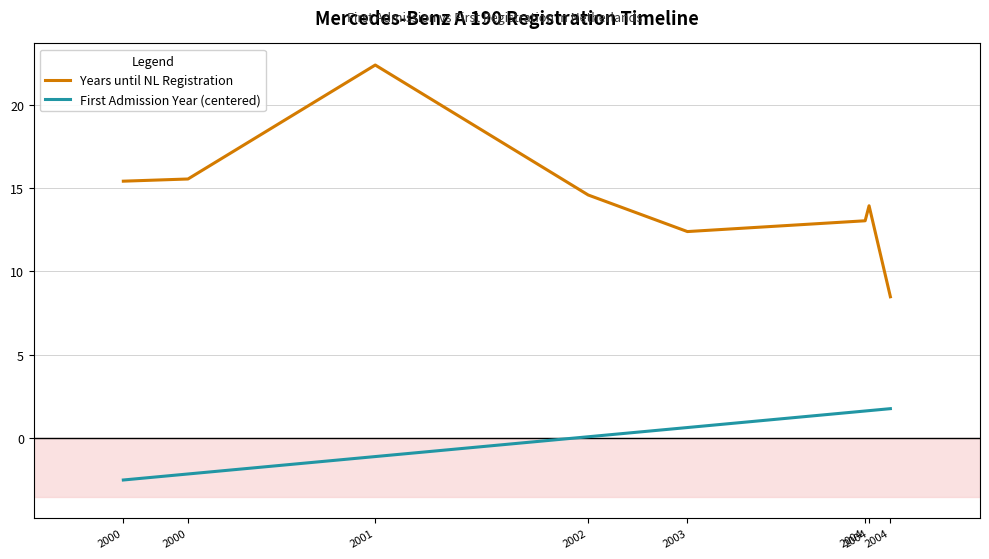

Does the chart display data point markers on the line(s)?

No